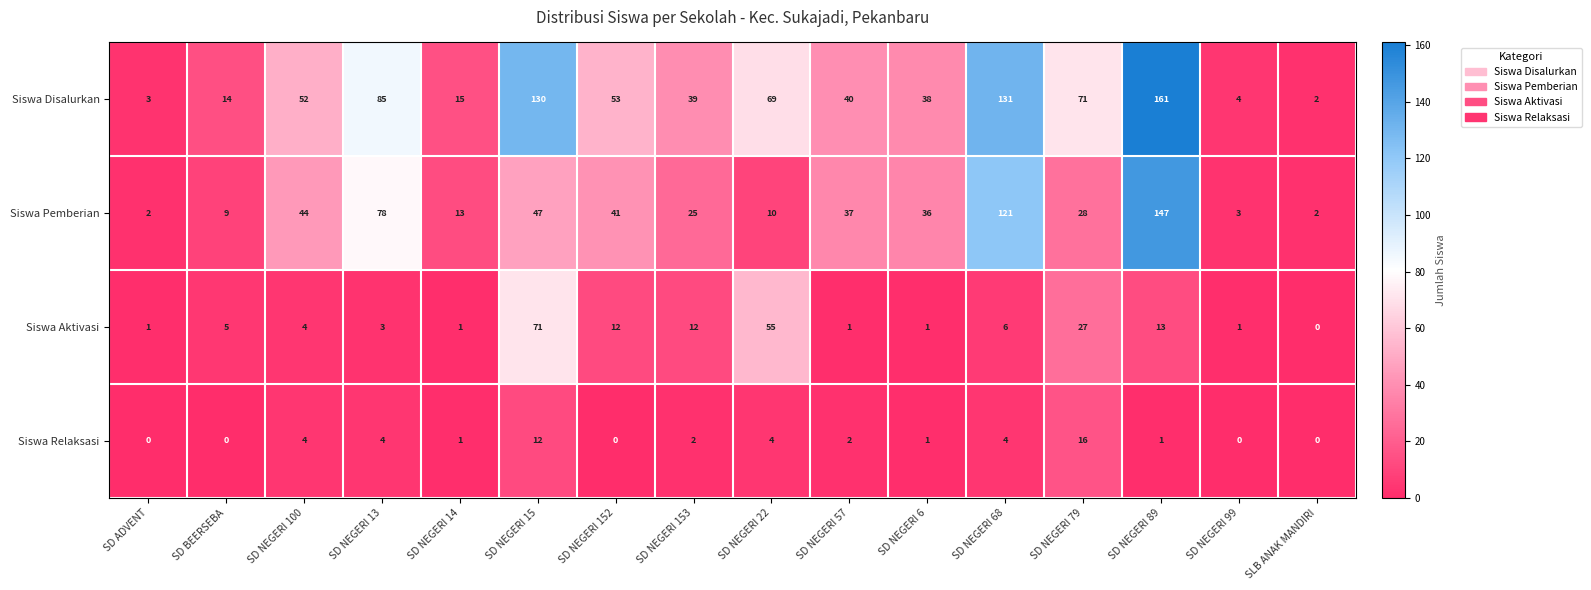

Is it true that Siswa Aktivasi equals 9 at SD BEERSEBA?

False